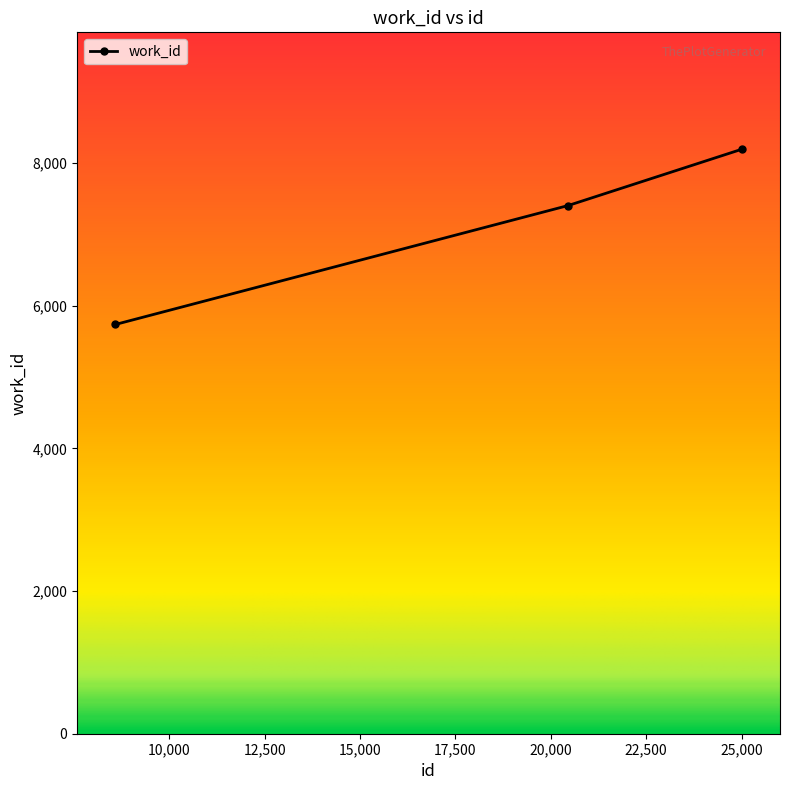

What is the difference between the maximum and minimum values?

2457